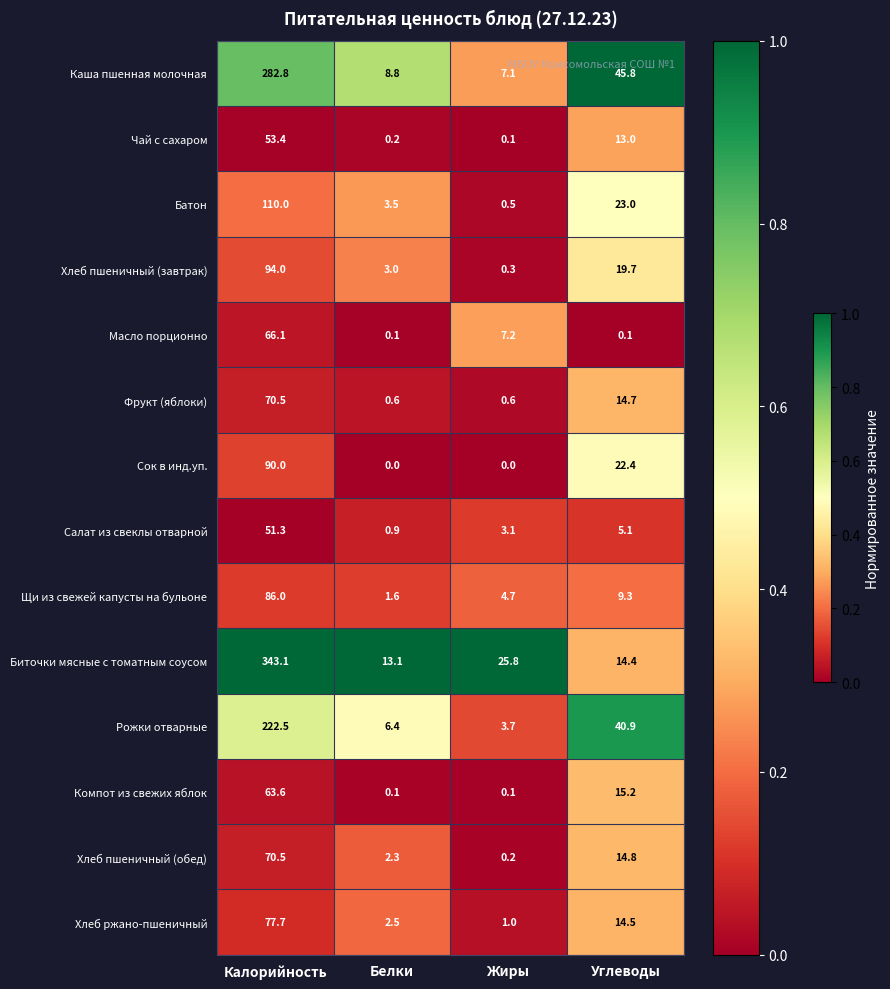

What is the difference between the Хлеб пшеничный (завтрак) values at Белки and Жиры?

2.7